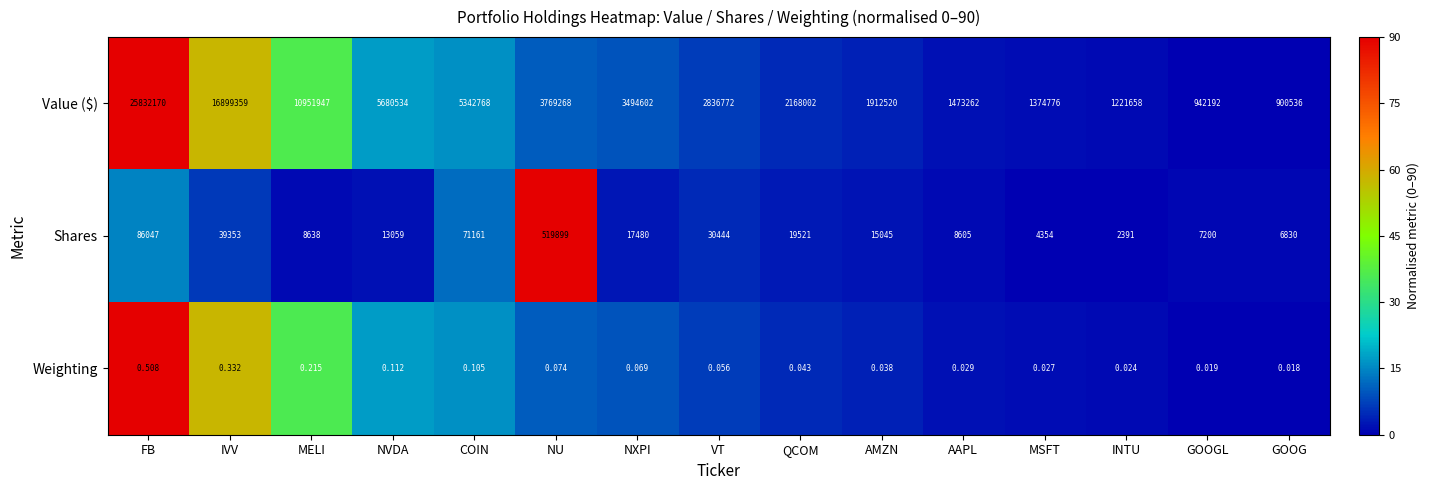

How many categories are shown in the chart?

15